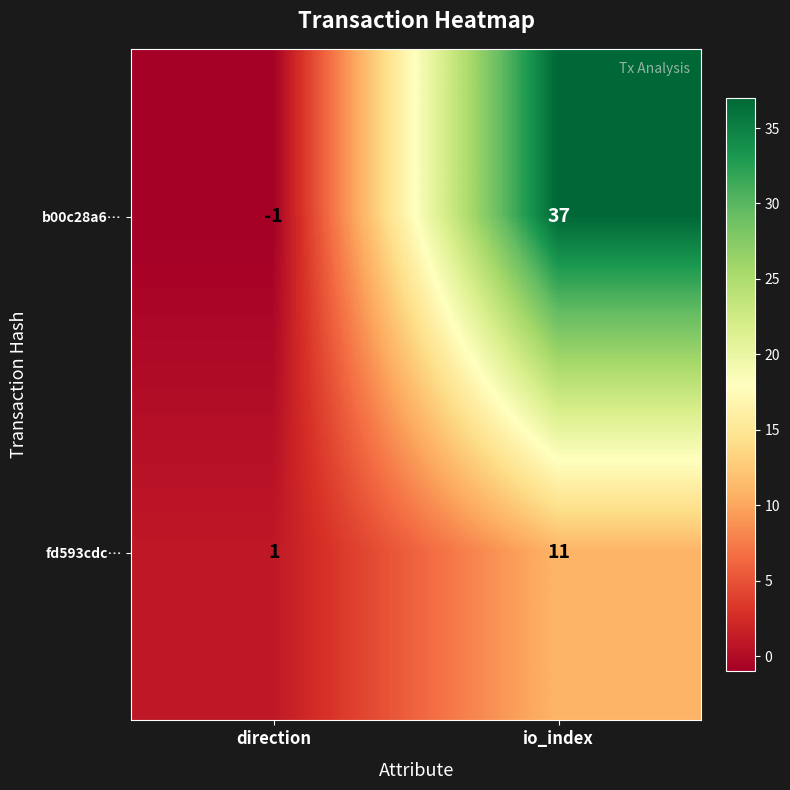

Reading left to right, list all the values displayed in this chart.

b00c28a6…: direction=-1	io_index=37
fd593cdc…: direction=1	io_index=11